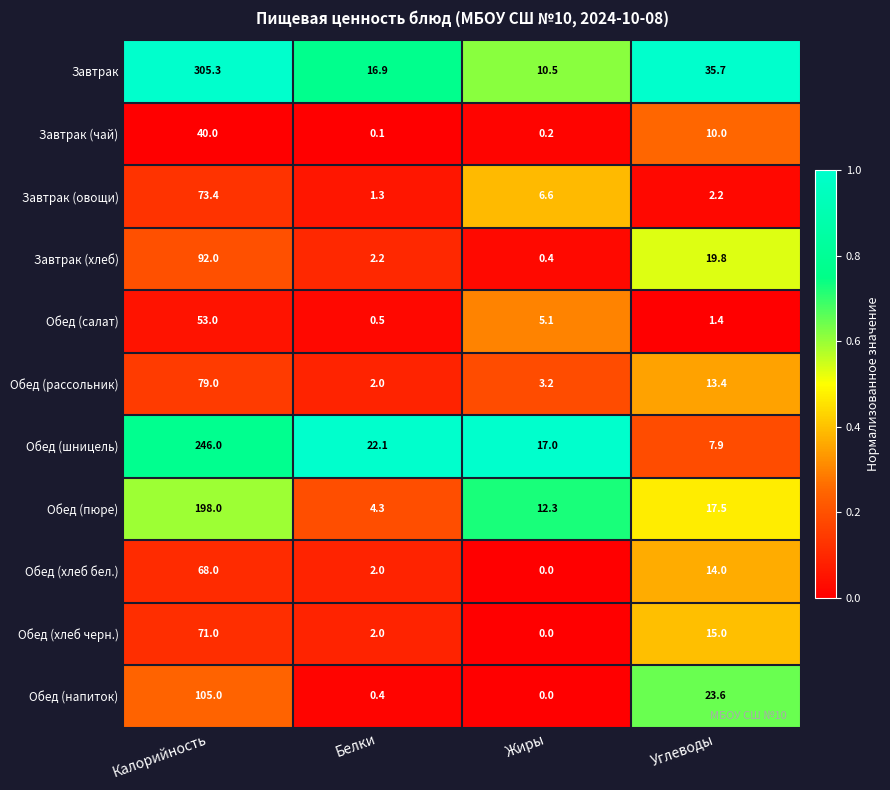

Rank the series at Углеводы from lowest to highest value.

Обед (салат), Завтрак (овощи), Обед (шницель), Завтрак (чай), Обед (рассольник), Обед (хлеб бел.), Обед (хлеб черн.), Обед (пюре), Завтрак (хлеб), Обед (напиток), Завтрак